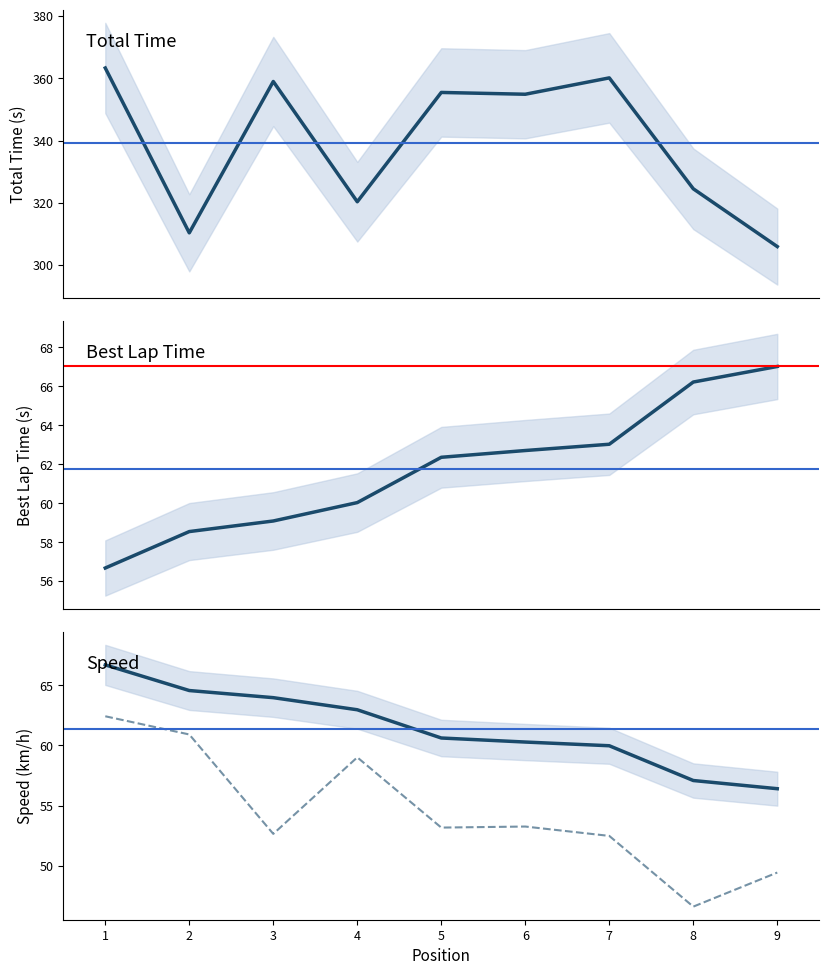

Reading left to right, extract all data points from this chart.

Total Time: 363.3	310.3	359.0	320.3	355.5	354.9	360.2	324.5	305.9
Best Lap time: 56.7	58.5	59.1	60.0	62.4	62.7	63.0	66.2	67.0
Best Speed: 66.7	64.6	64.0	63.0	60.6	60.3	60.0	57.1	56.4
Average Speed: 62.4	60.9	52.6	59.0	53.2	53.3	52.5	46.6	49.4